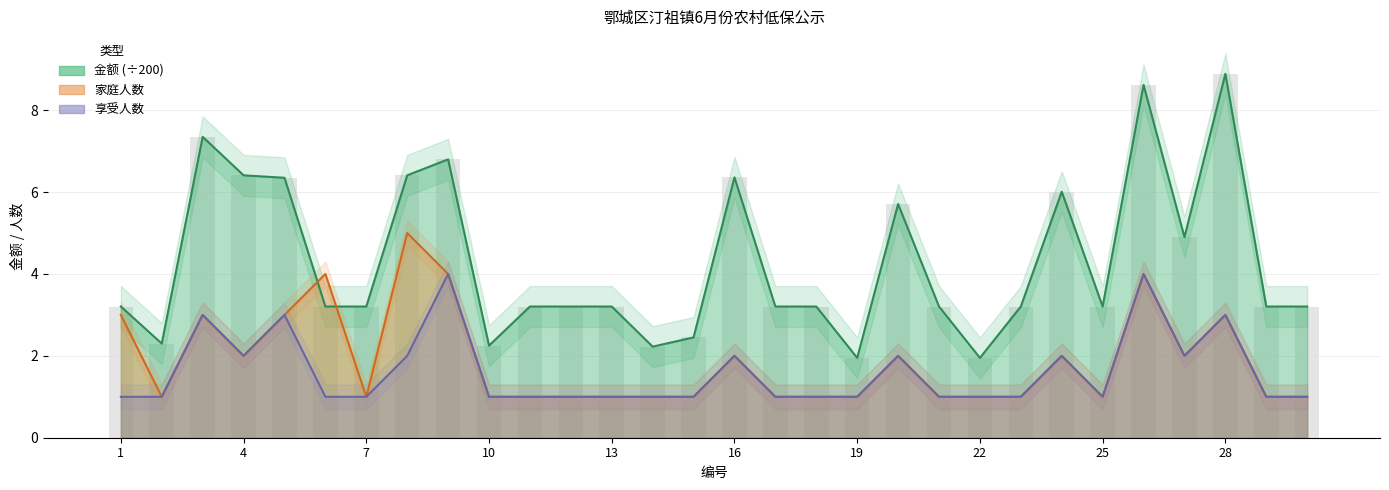

How many bars are there in each group?

3